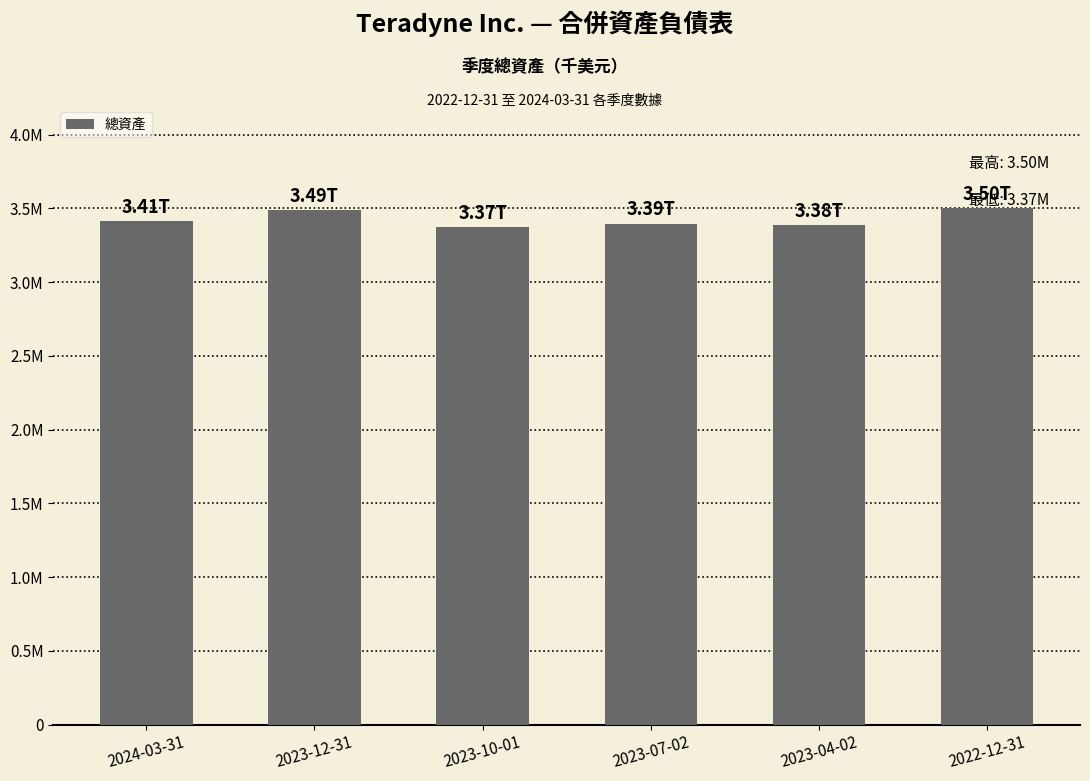

What is the change in value from 2024-03-31 to 2023-07-02?

-15824